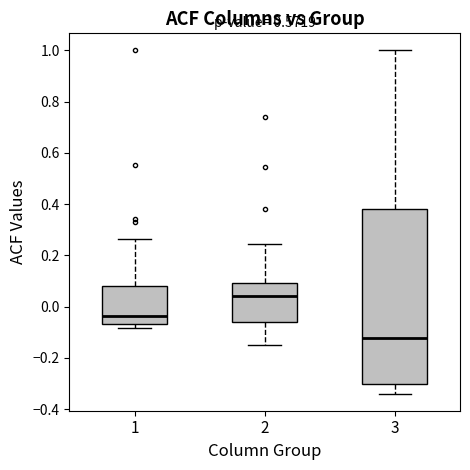

Which box is the tallest, from its lower edge to its upper edge?

3